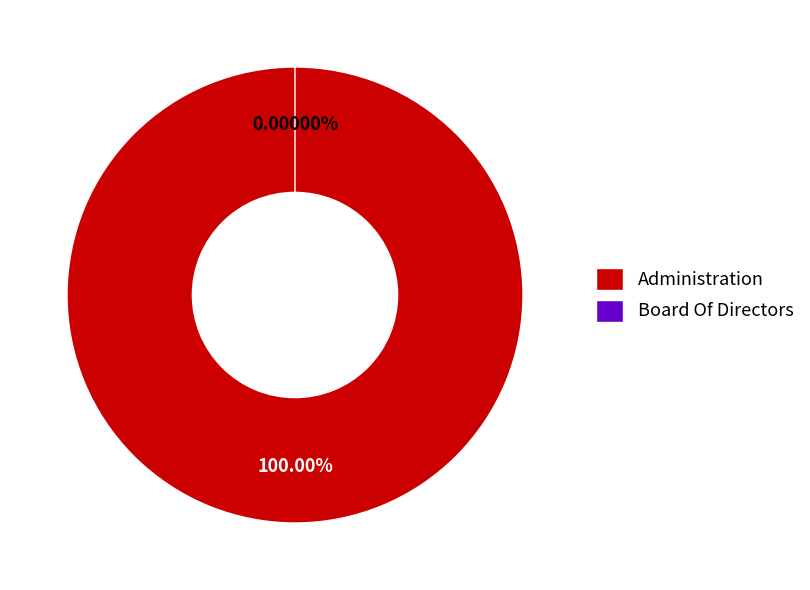

Is there a majority slice in this chart?

Yes